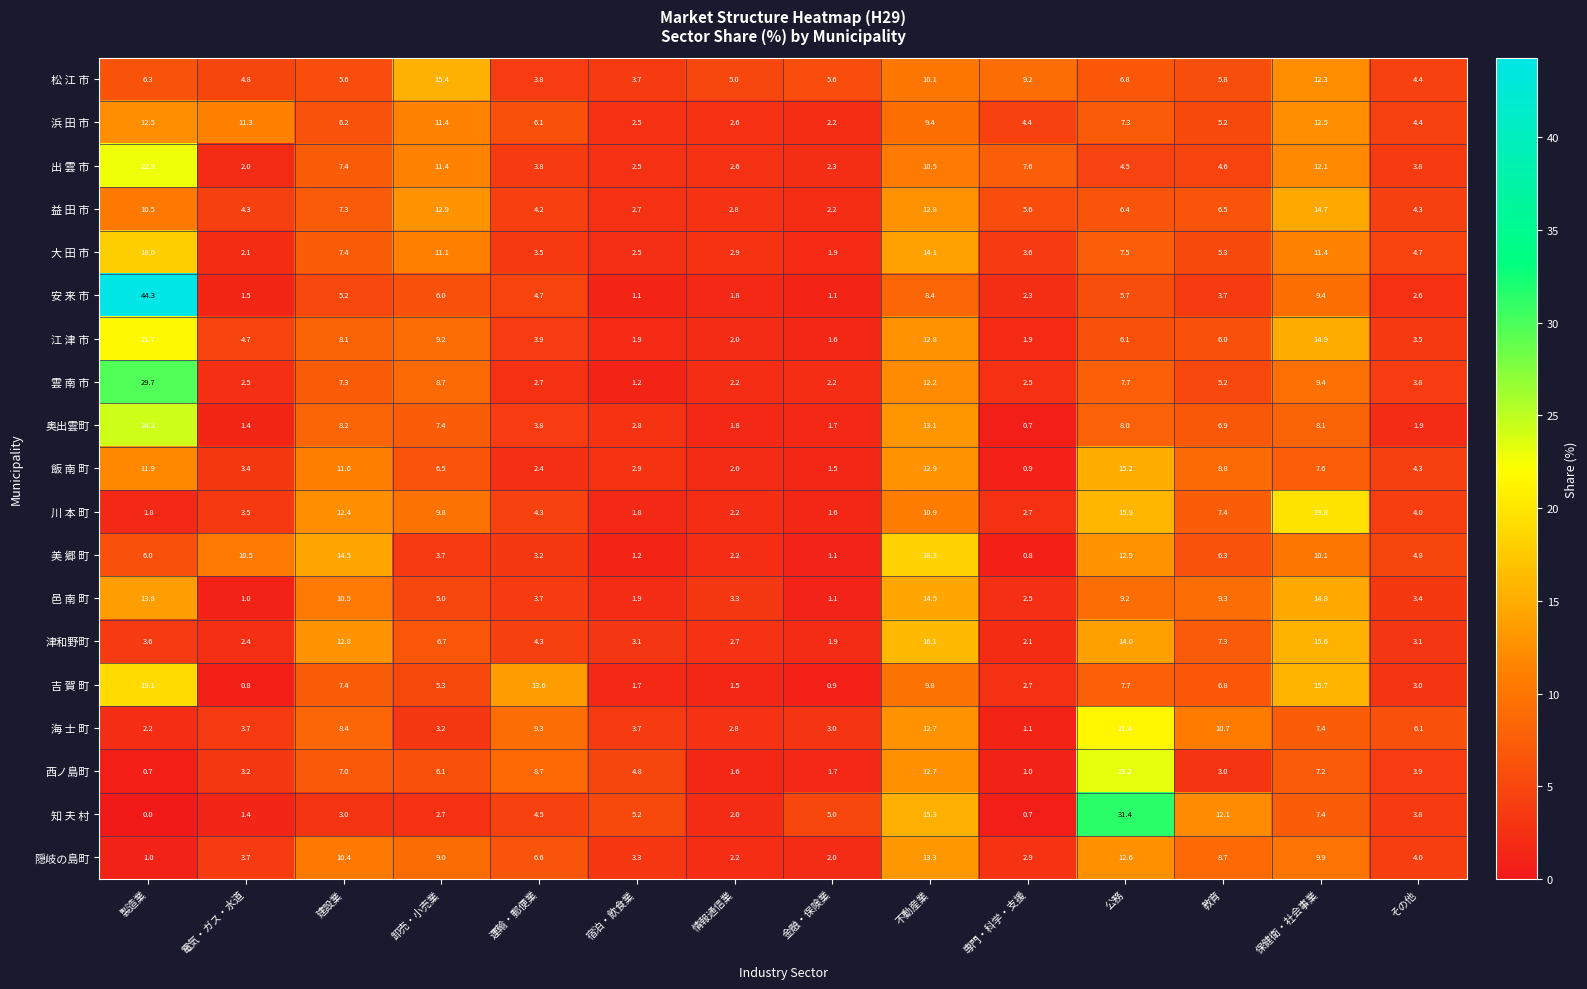

Is it true that 知 夫 村 equals 1.8 at 卸売・小売業?

False